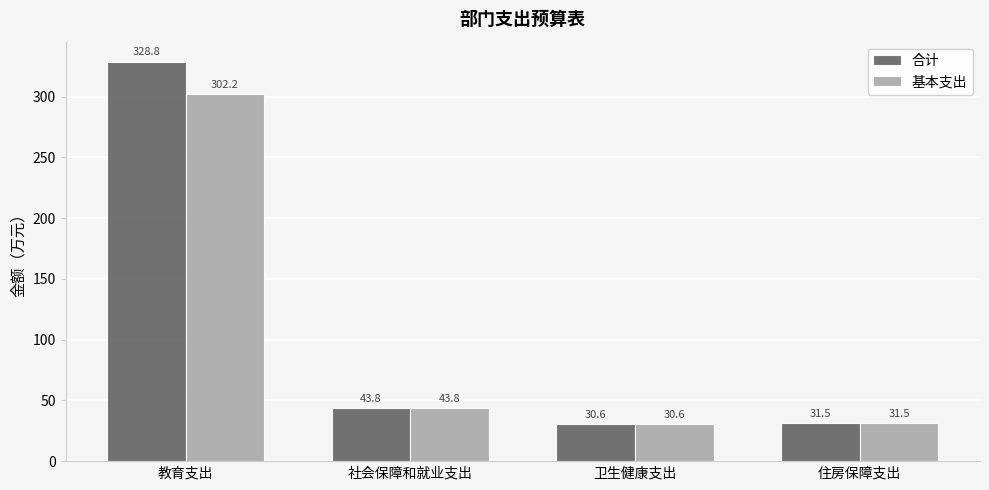

Reading left to right, what are all the values shown in this chart?

合计: 教育支出=328.8	社会保障和就业支出=43.8	卫生健康支出=30.6	住房保障支出=31.5
基本支出: 教育支出=302.2	社会保障和就业支出=43.8	卫生健康支出=30.6	住房保障支出=31.5